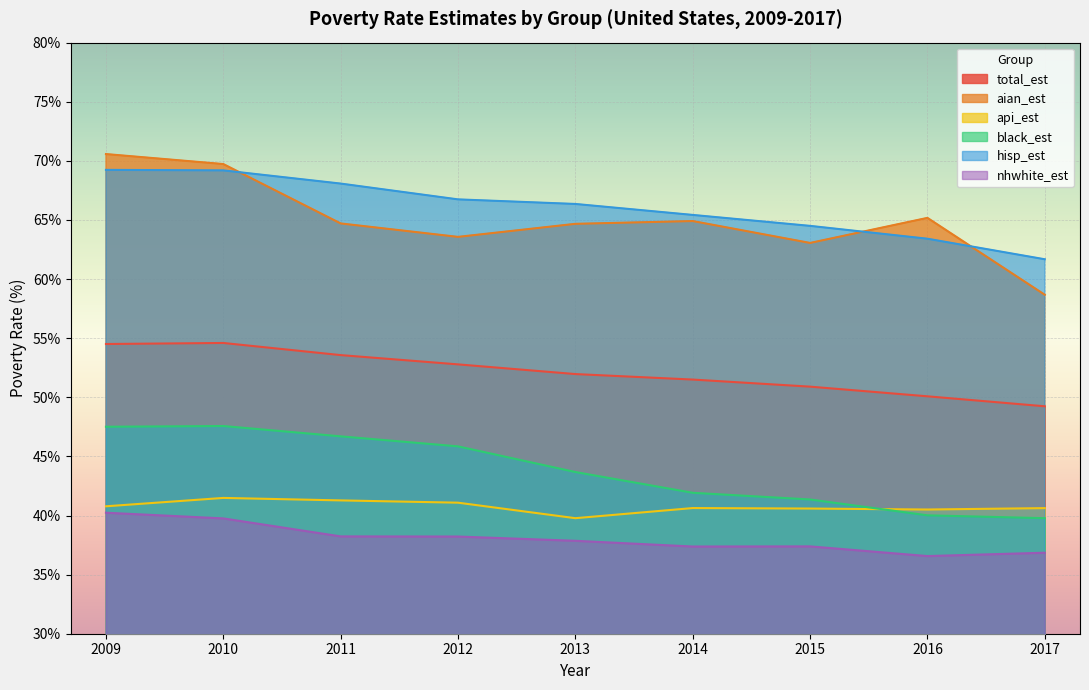

How many values in the total_est series exceed 51?

6